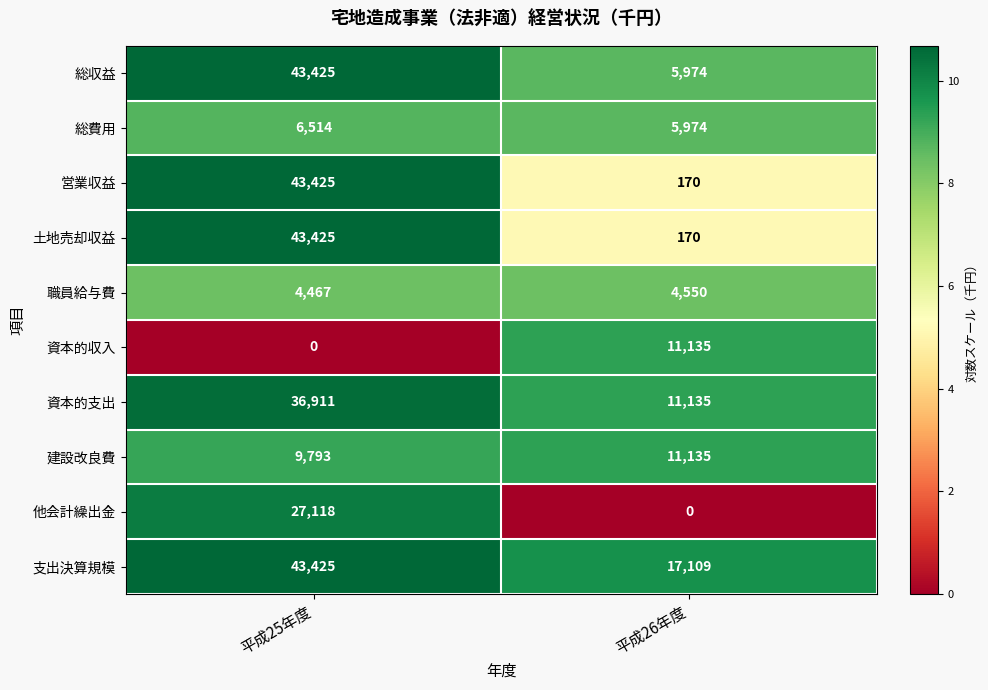

Is it true that 土地売却収益 equals 43425 at 平成25年度?

True